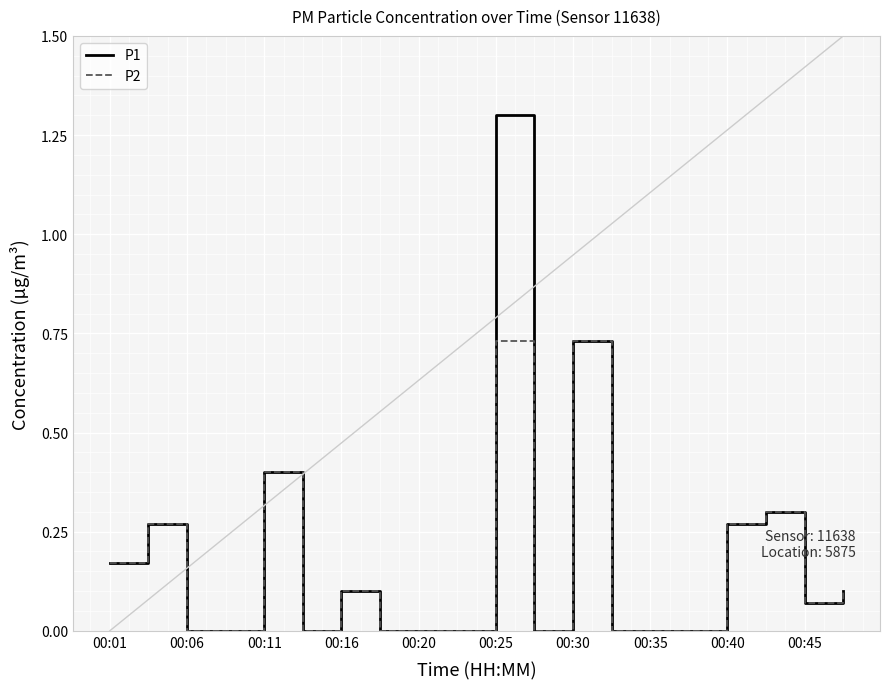

What are all the series names shown in the legend?

P1, P2